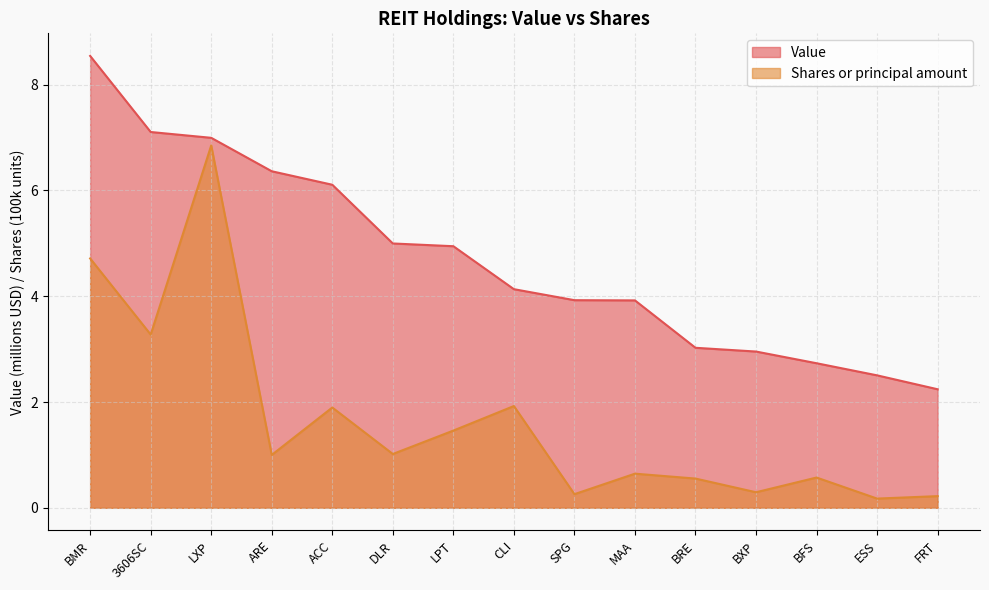

Which category has the highest value across all series?

BMR